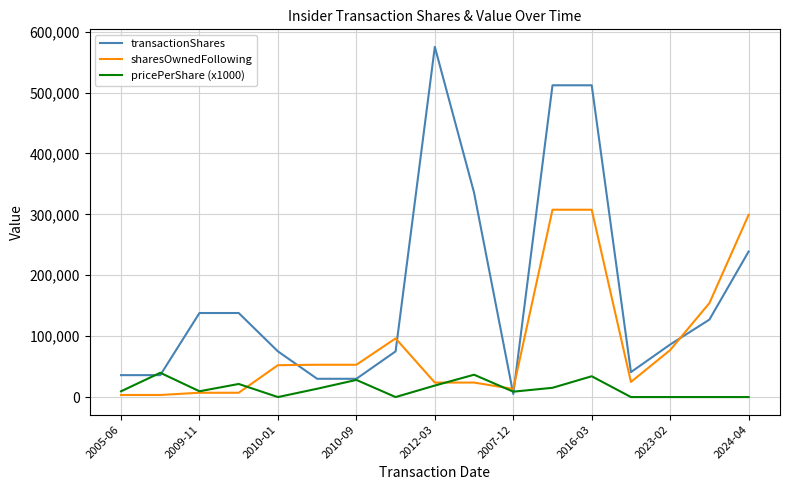

Which series has the widest spread of values?

transactionShares